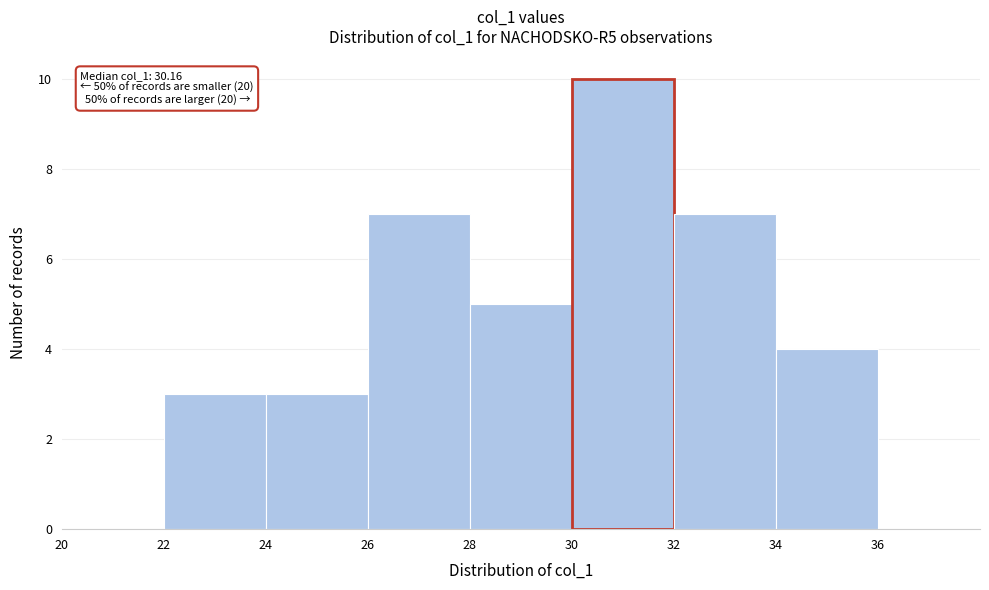

Which range on the x-axis has the tallest bar?

30 to 32